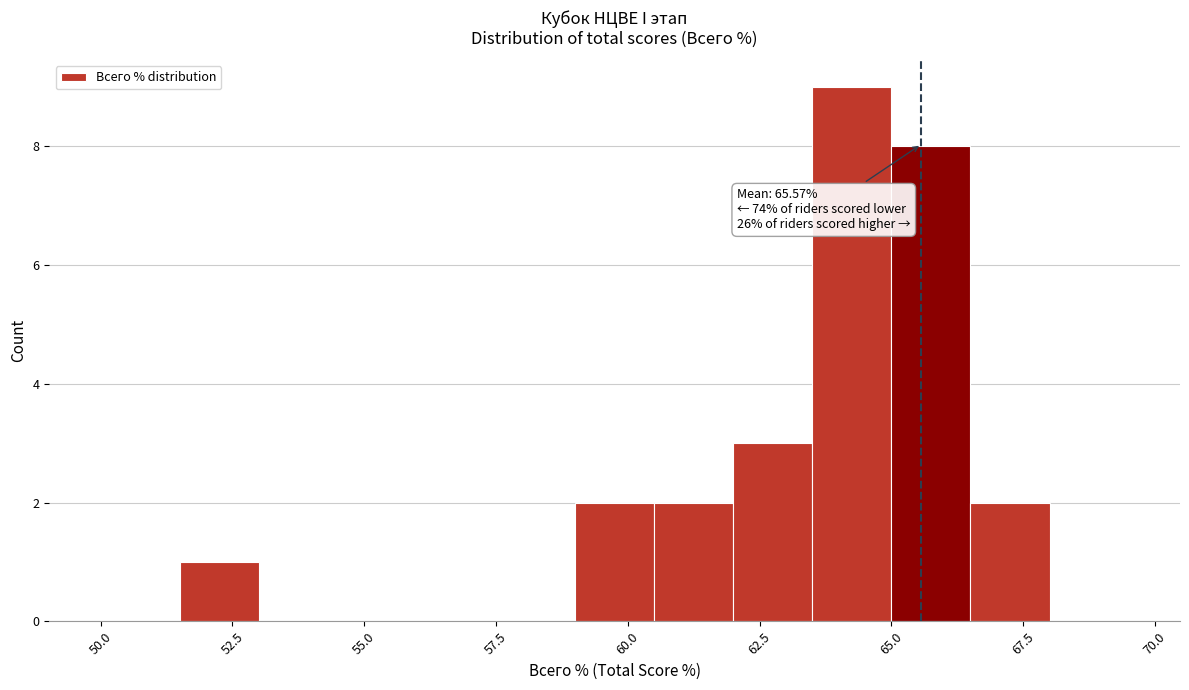

Read against the x-axis, roughly where is the centre of the tallest bar?

64.5